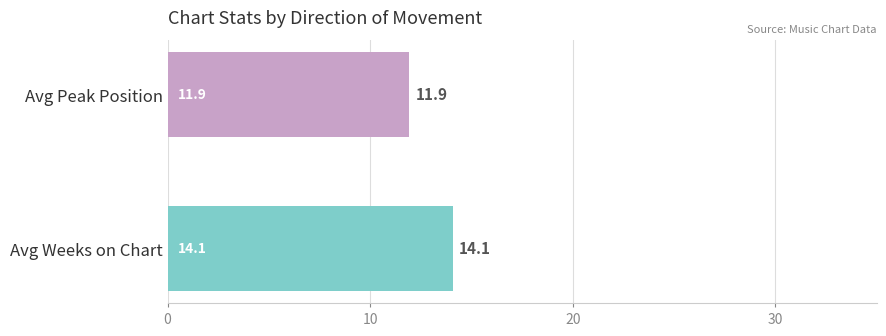

What is the maximum value shown in the chart?

14.1